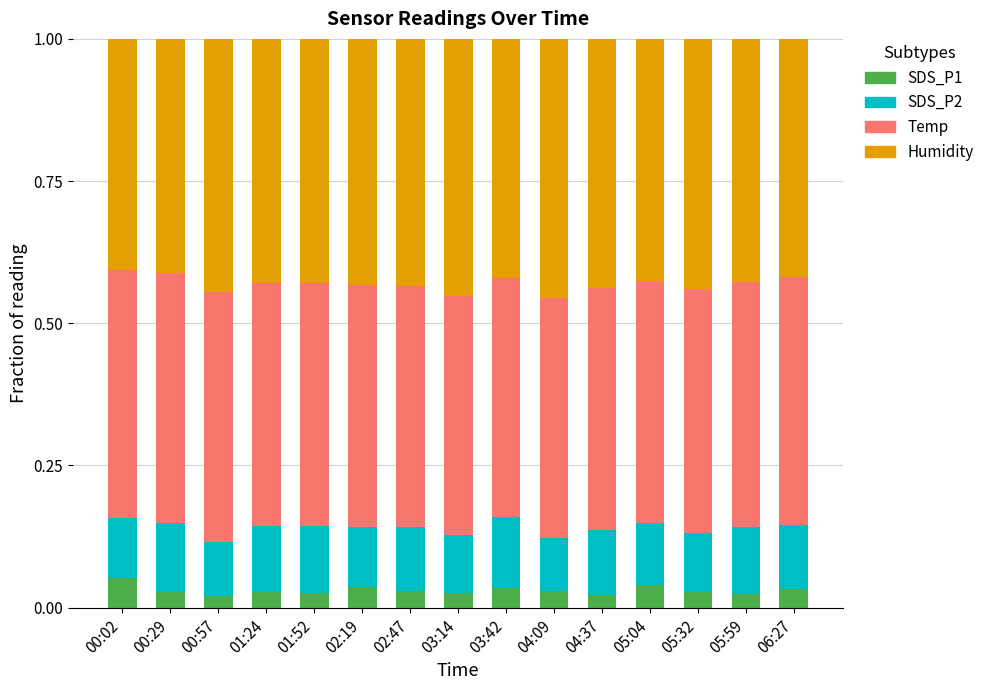

What is the total value across all series at 04:37?

1.0